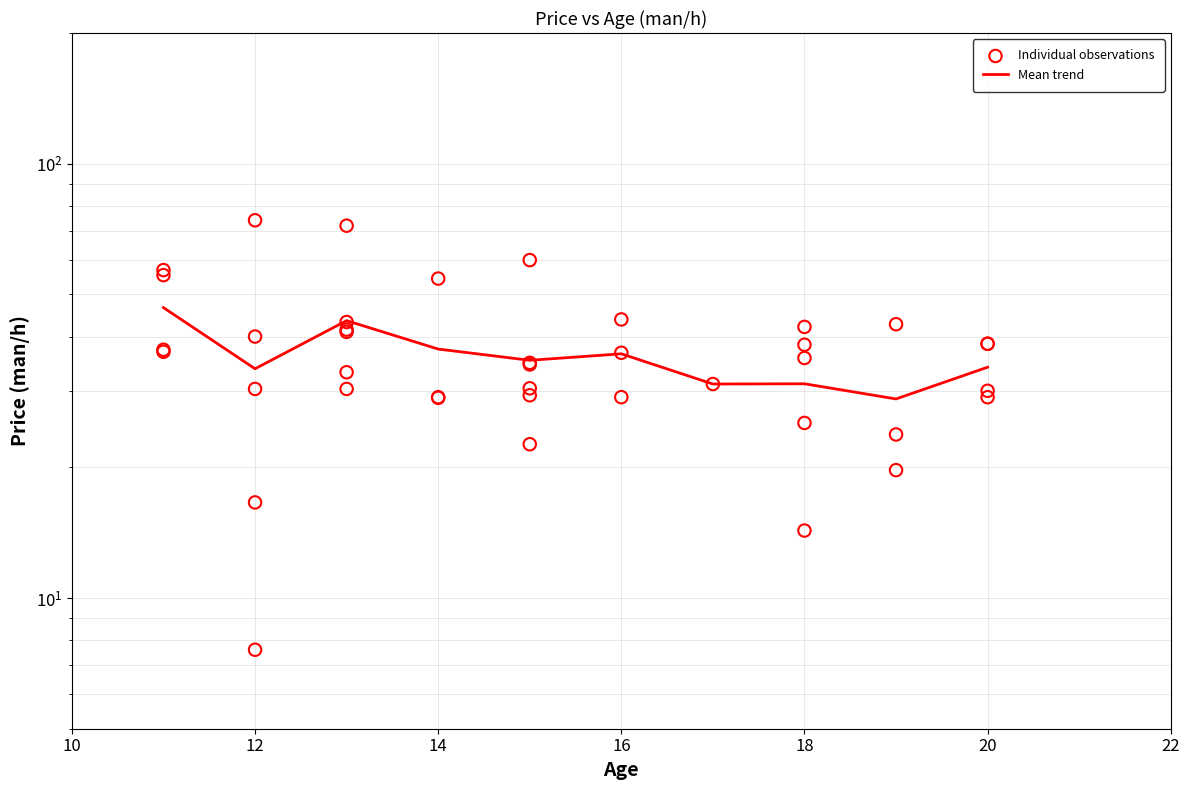

Which has a higher value, 16 or 19?

19